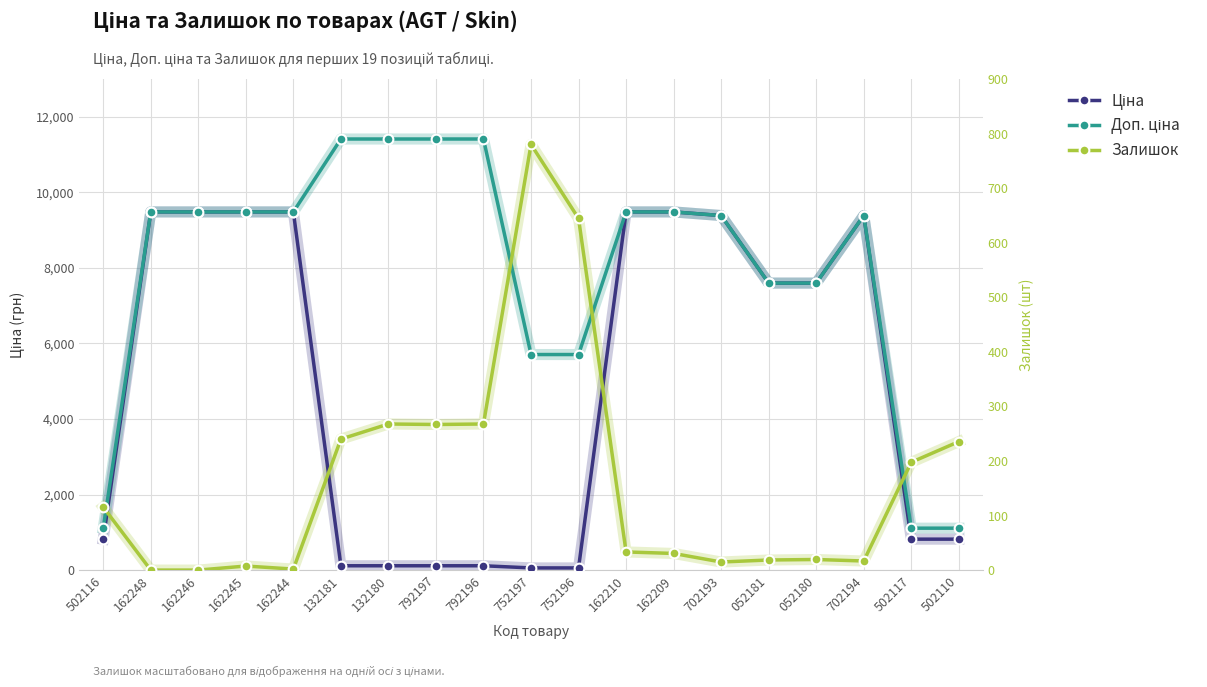

How many positive values does the Залишок series have?

17